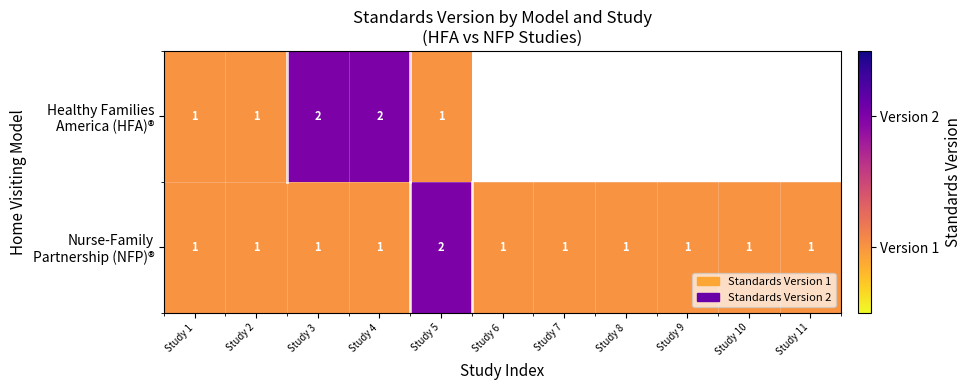

What is the total value across all series at Study 4?

3